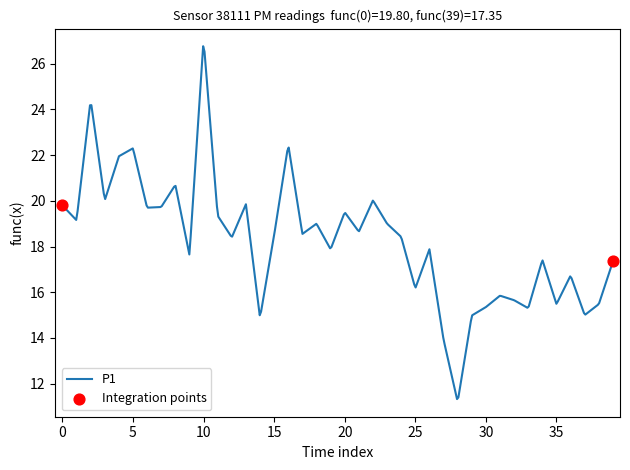

What is the minimum value shown in the chart?

11.3